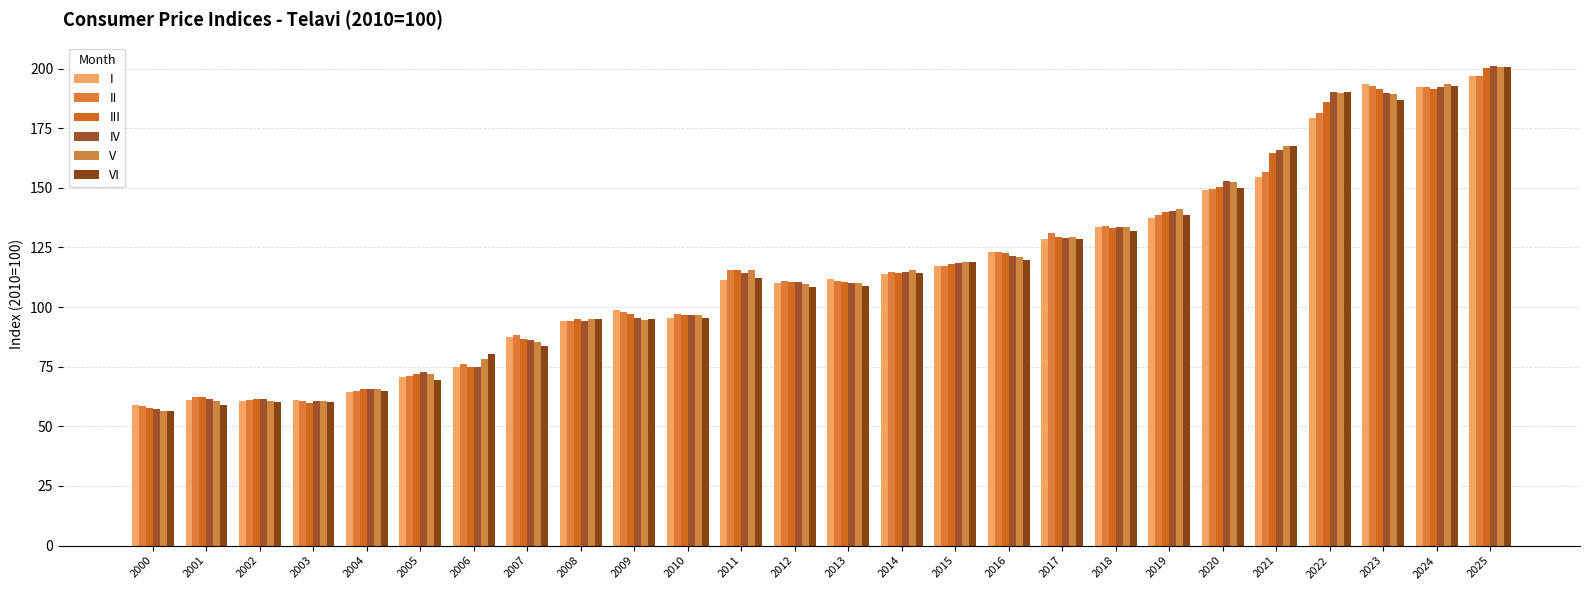

The value of III at 2010 is 96.9. True or false?

True